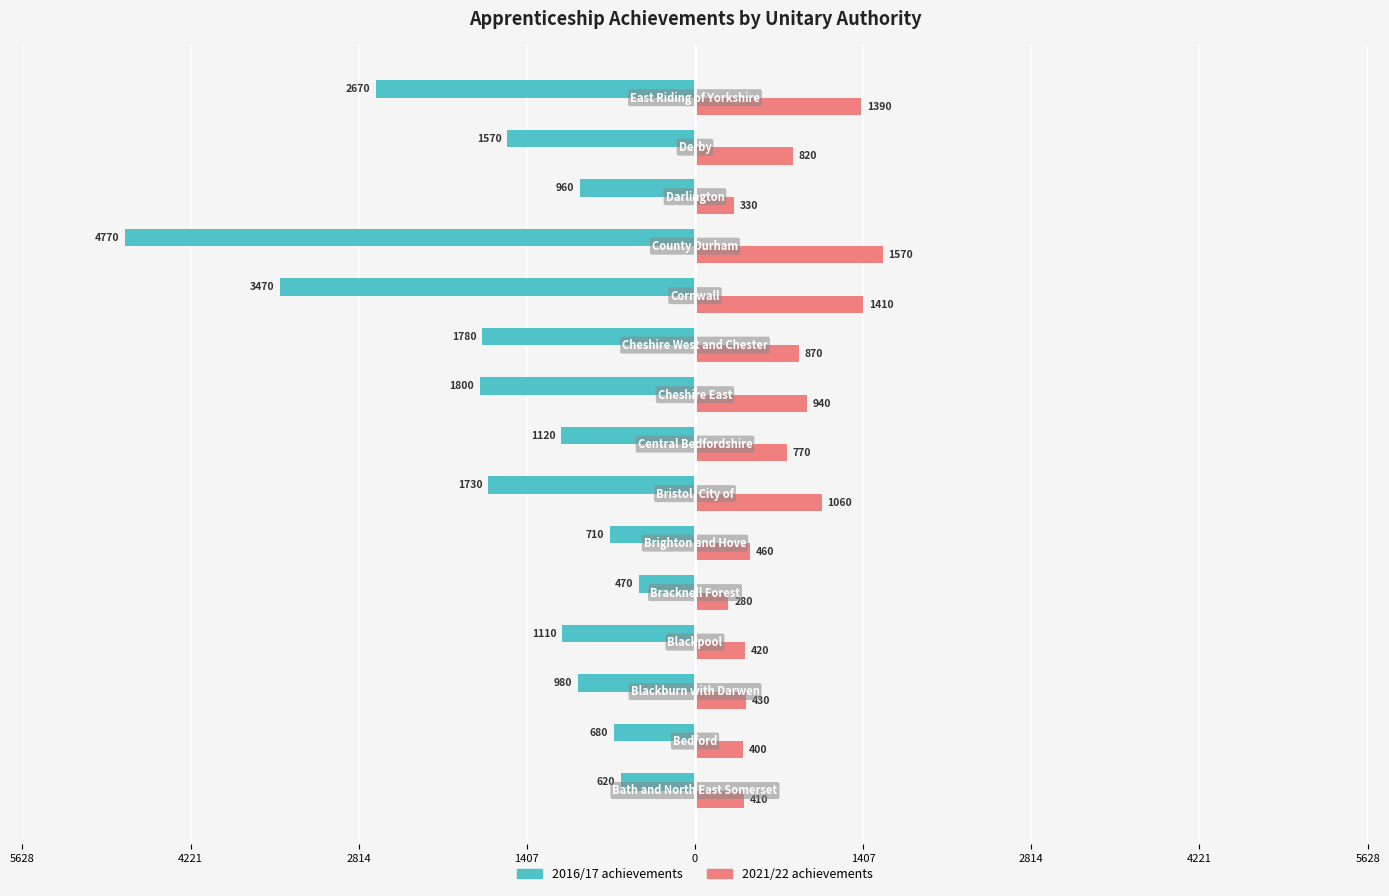

What are all the series names shown in the legend?

2016/17 achievements, 2021/22 achievements